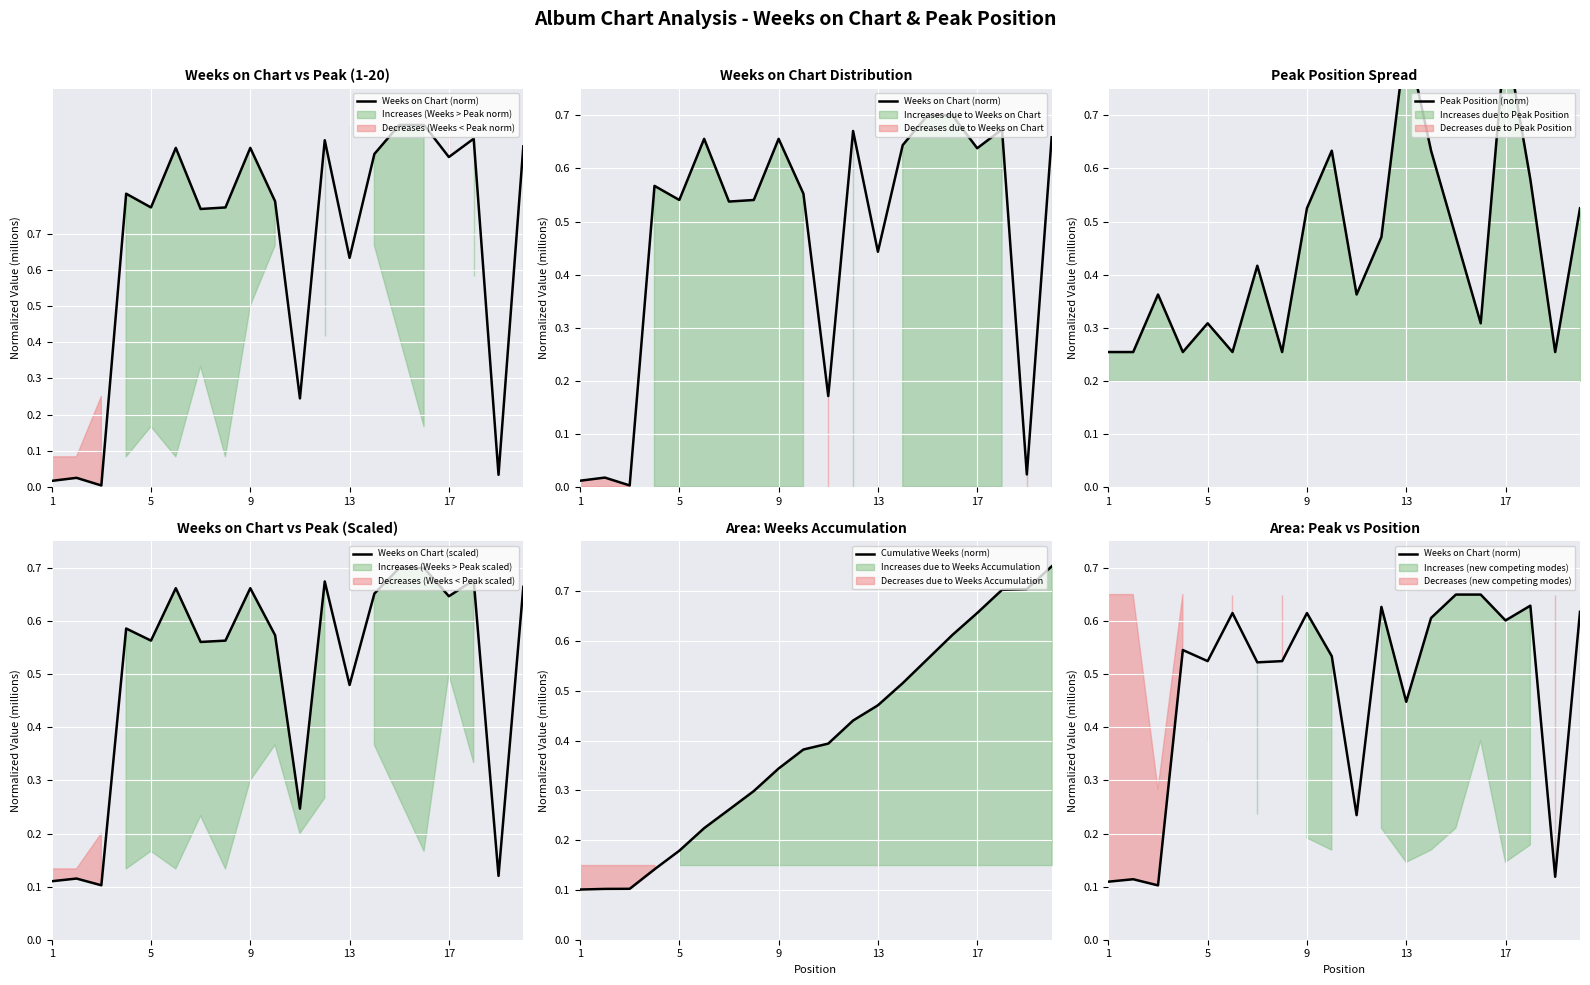

What is the lowest value of the Peak Position (norm) series?

0.3